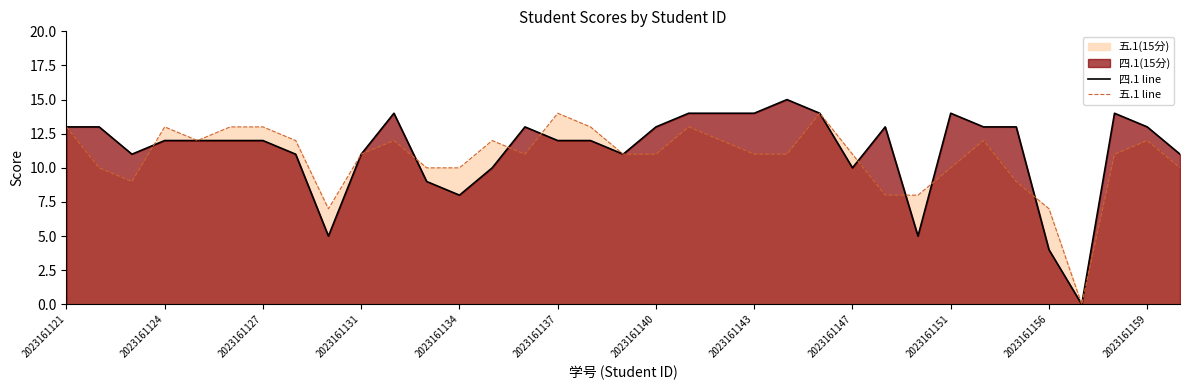

What is the total value across all series at 2023161137?

26